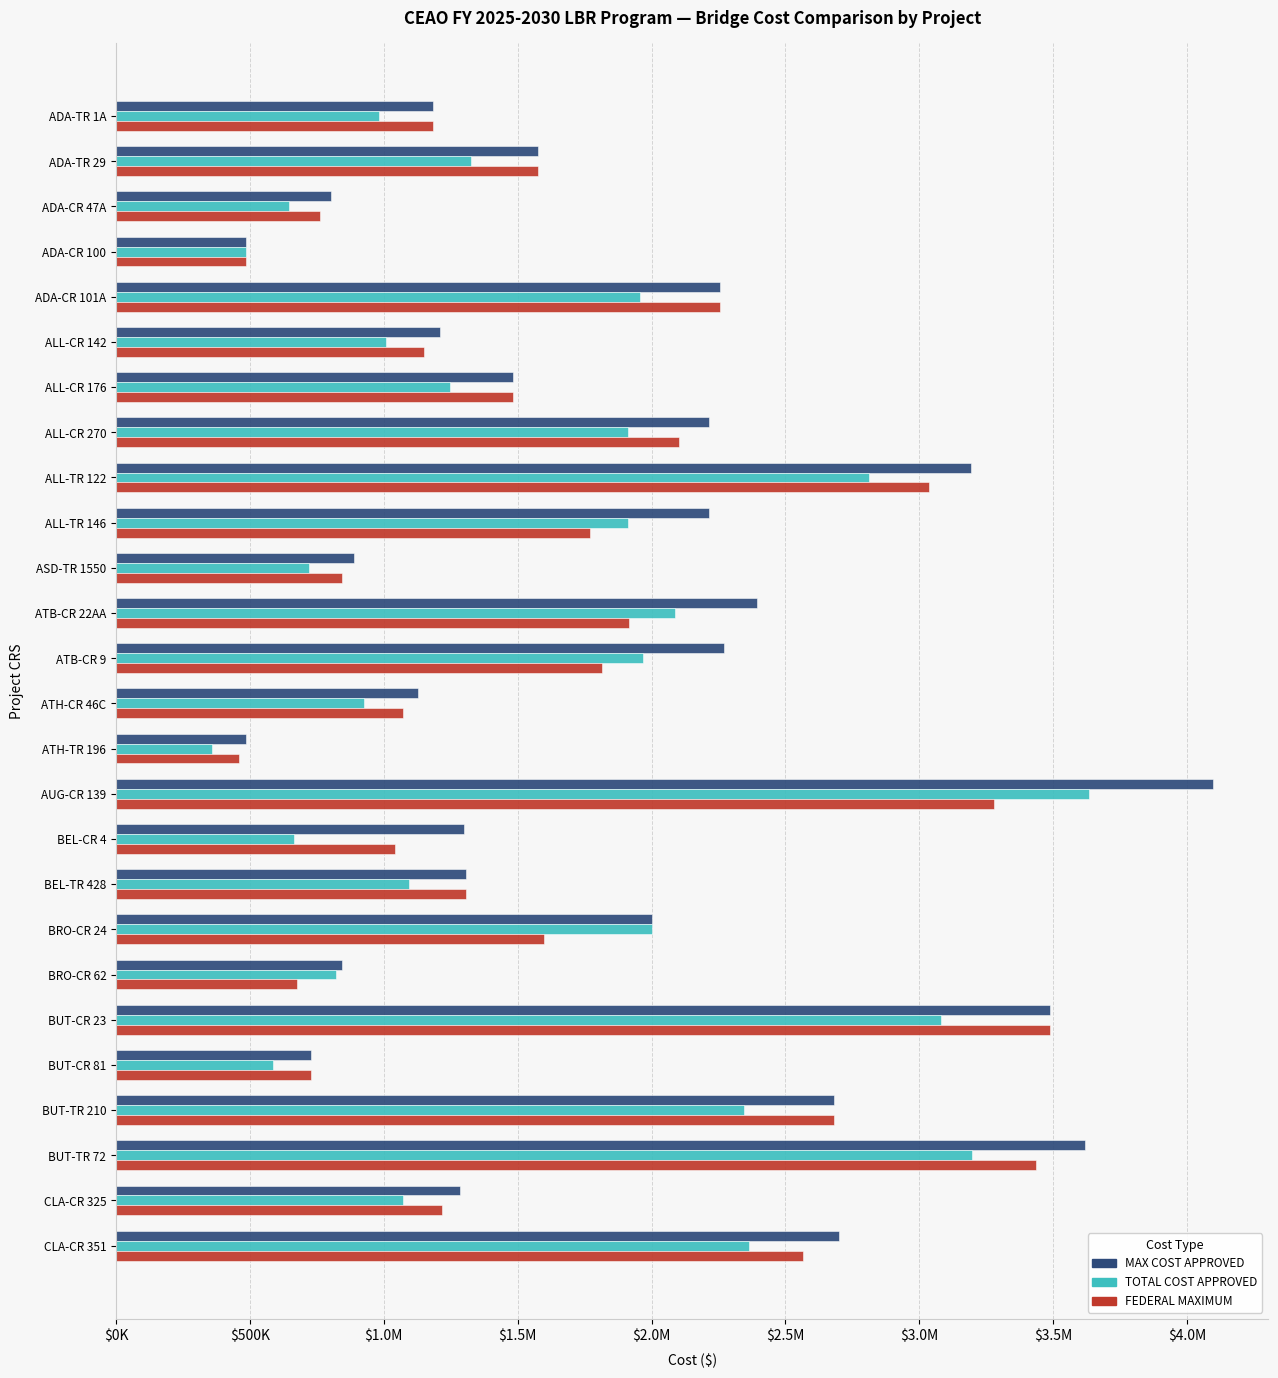

What is the minimum value shown in the chart?

359000